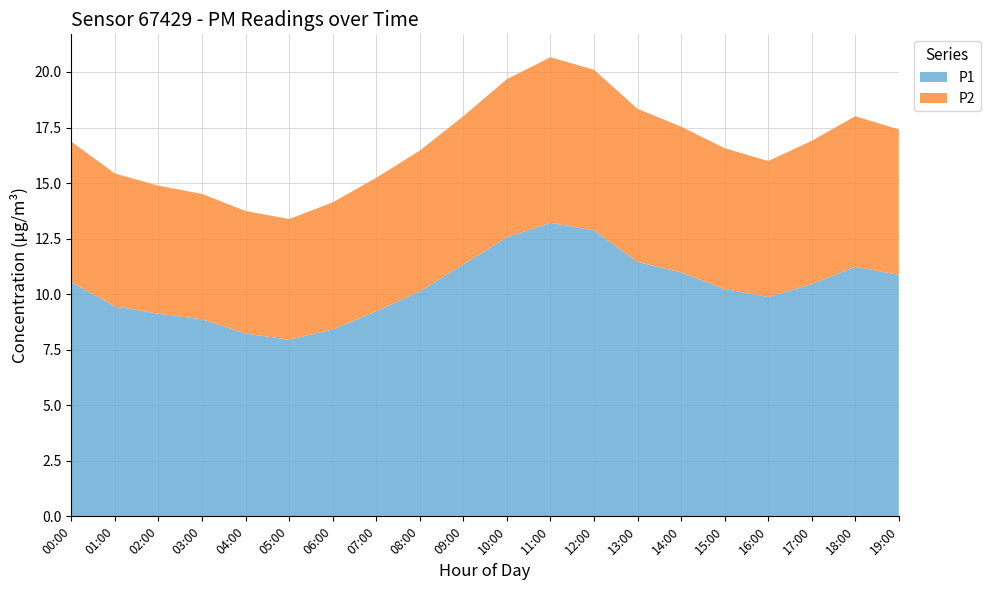

Reading left to right, transcribe all the data shown in this chart.

P1: 10.5	9.4	9.1	8.9	8.2	8.0	8.4	9.2	10.1	11.3	12.6	13.2	12.9	11.4	11.0	10.2	9.9	10.4	11.2	10.9
P2: 6.3	6.0	5.8	5.6	5.5	5.4	5.7	6.0	6.3	6.7	7.1	7.5	7.2	6.9	6.6	6.3	6.1	6.5	6.8	6.5